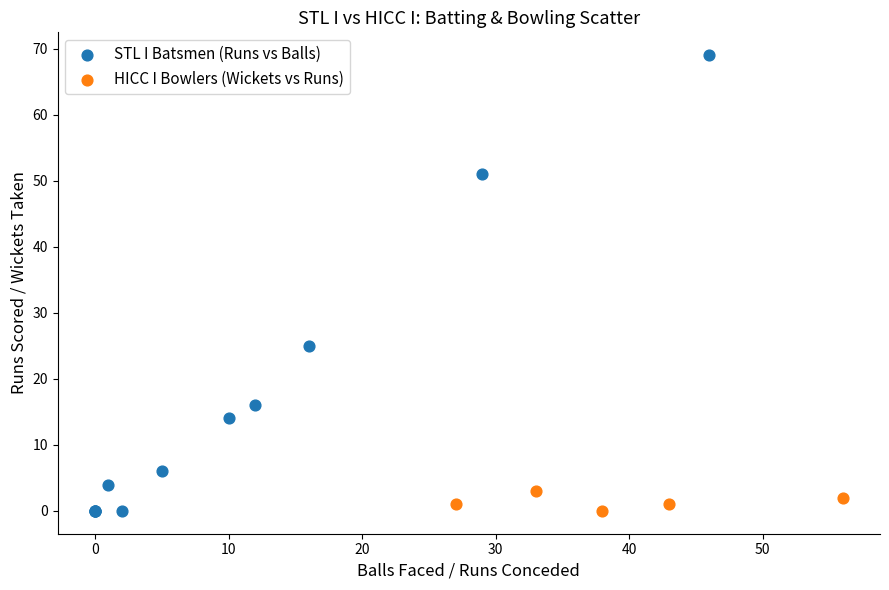

Which series has the largest Y range (max minus min)?

STL I Batsmen (Runs vs Balls)